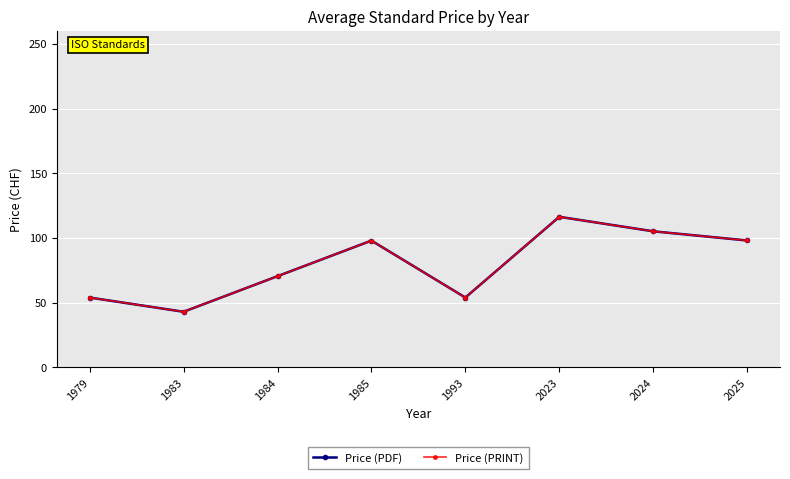

Does the chart have visible grid lines?

Yes